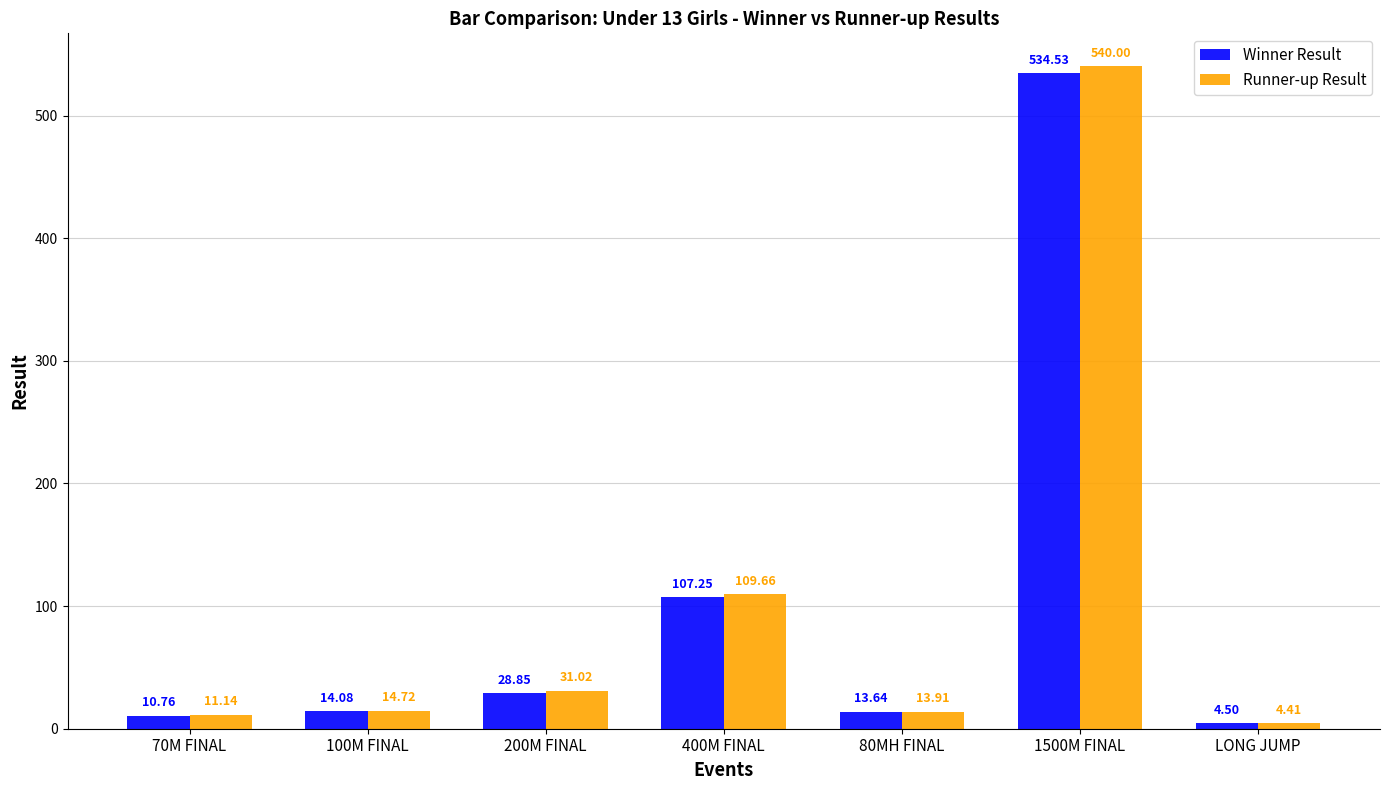

Between 200M FINAL and 1500M FINAL, which series saw the biggest shift?

Runner-up Result